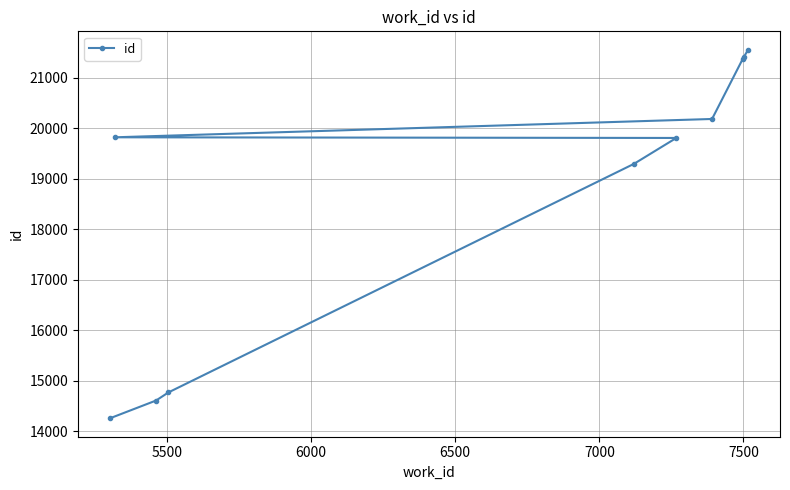

What is the minimum value shown in the chart?

14257